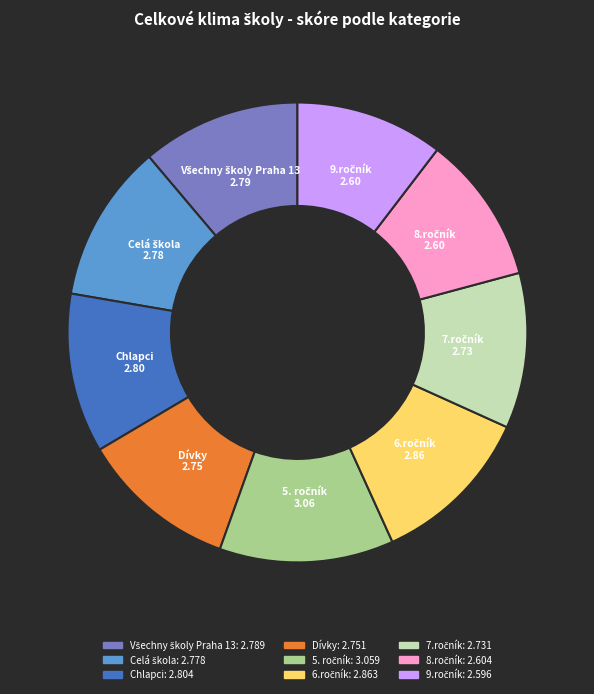

How many slices are in this pie chart?

9